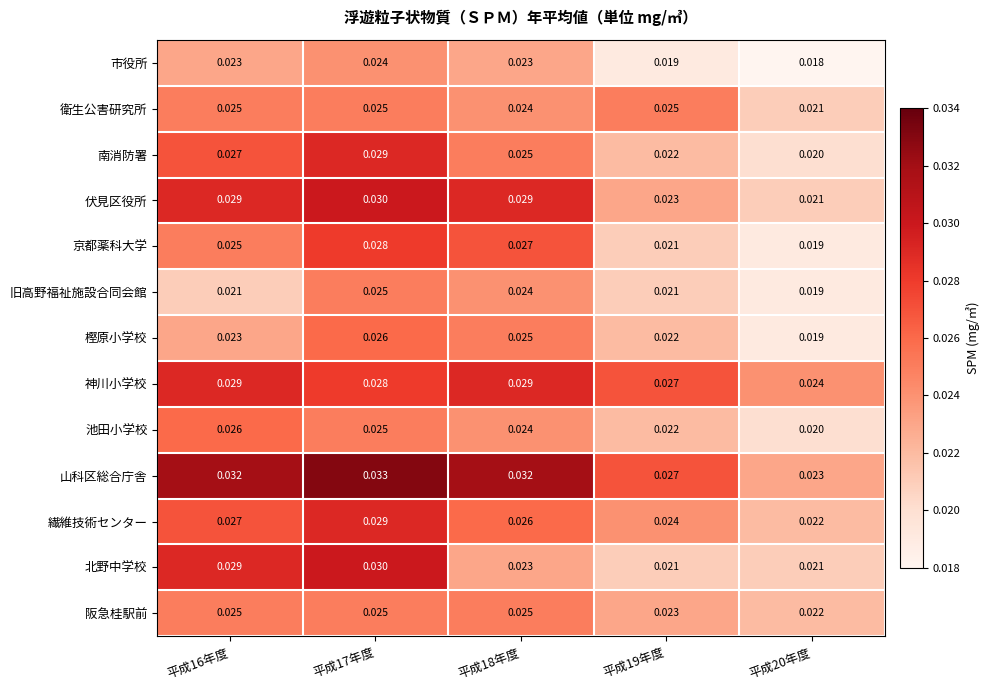

Which series has the largest total across all categories?

山科区総合庁舎